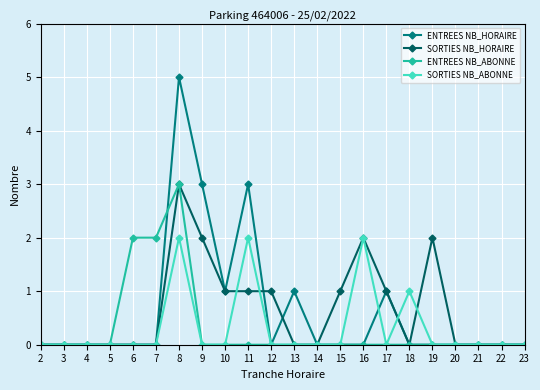

What is the spread (max minus min) of values at 9?

3